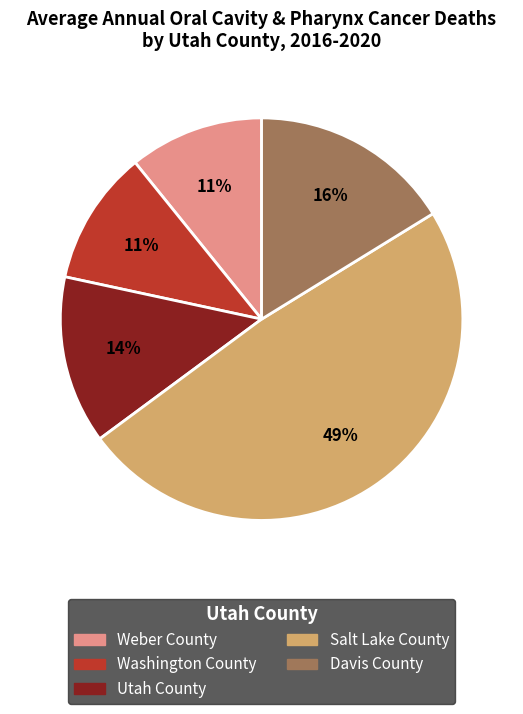

Is it true that Utah County is 14% of the pie?

True